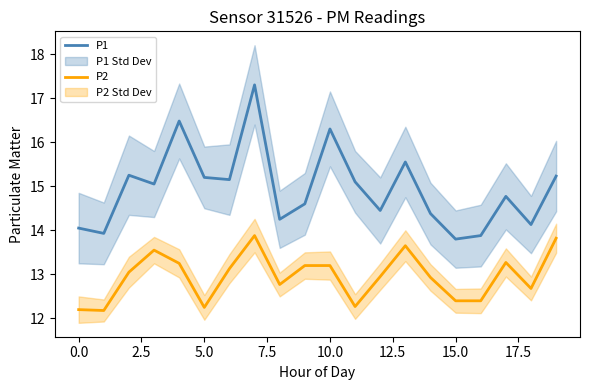

What is the label of the 18th point from the left?

17